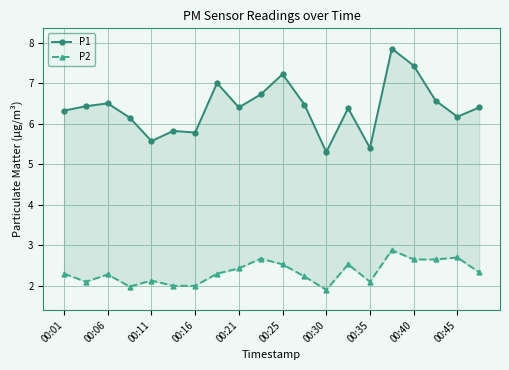

What is the highest value of the P2 series?

2.9